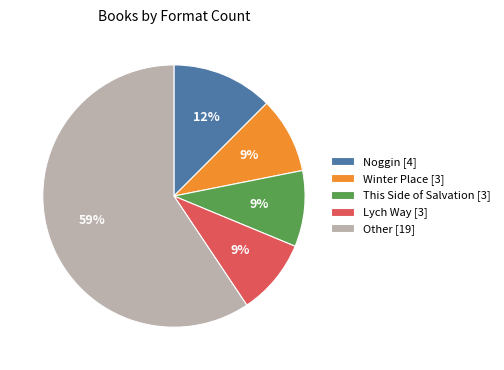

Does Noggin [4] represent more than half of the total?

No